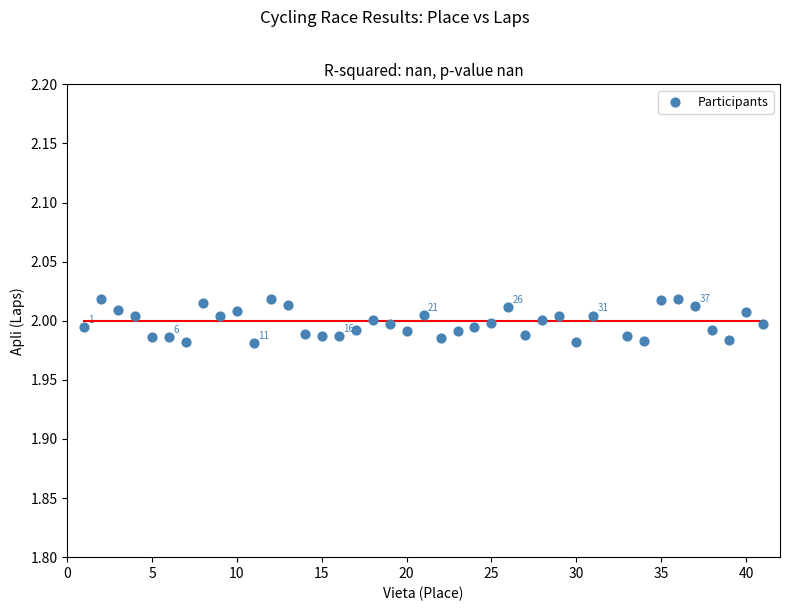

What is the range of X values (max minus min)?

40.0